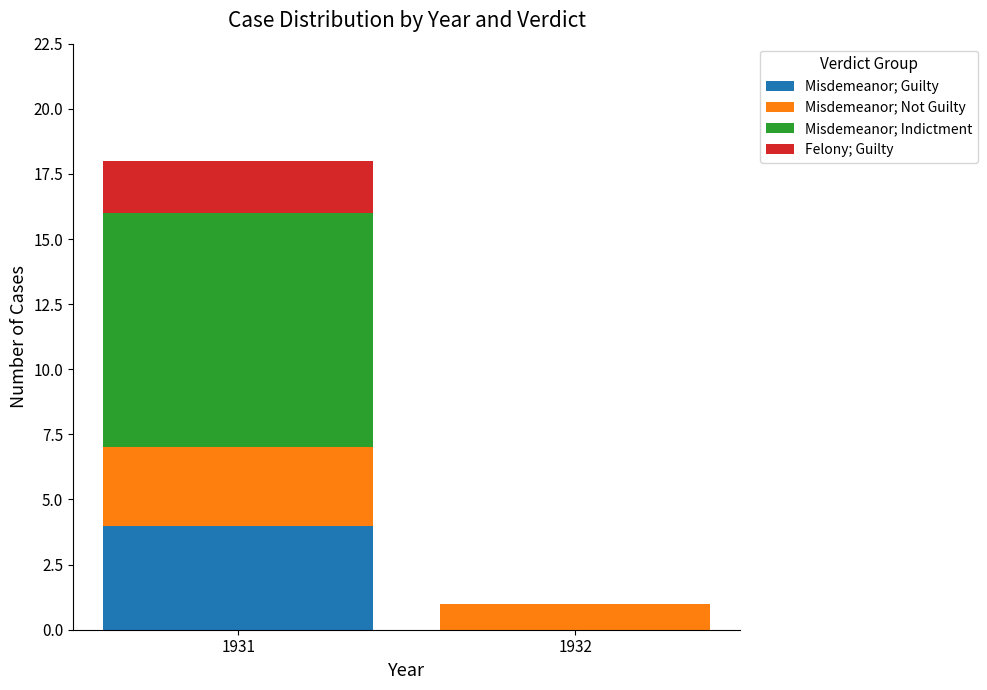

At which category is the sum across all series the highest?

1931